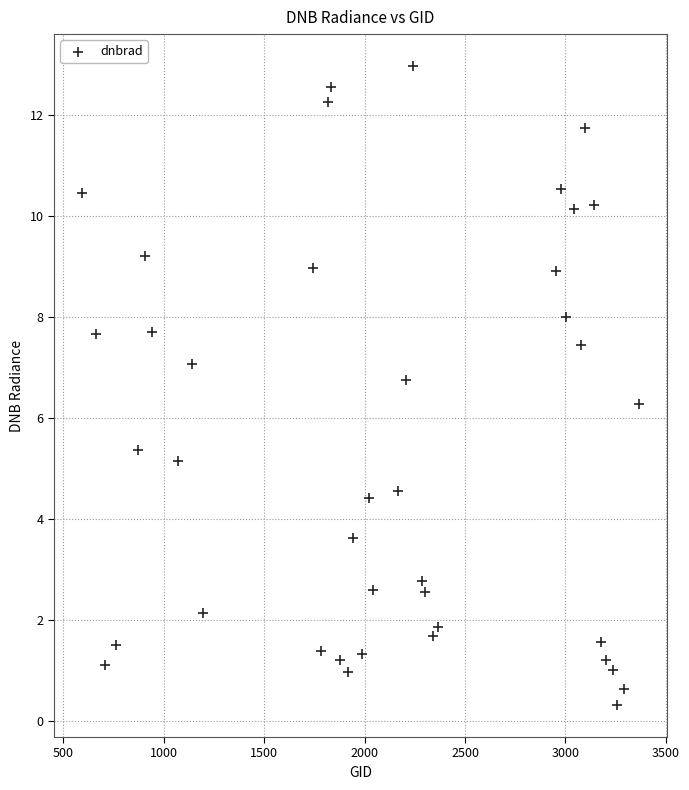

What Y value in the scatter plot is closest to 6?

6.3